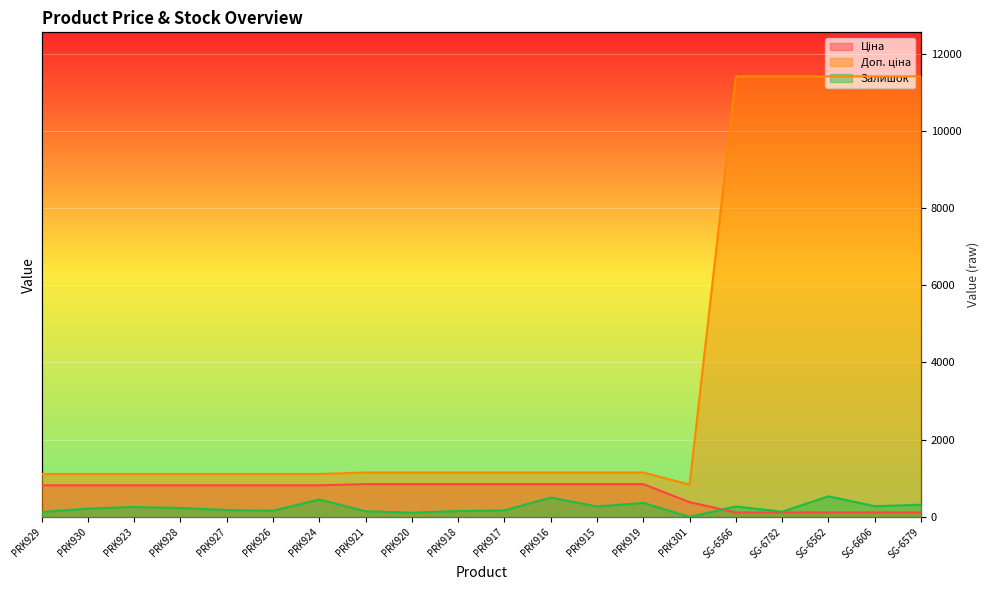

Reading left to right, extract all data points from this chart.

Ціна: 818.5	818.5	818.5	818.5	818.5	818.5	818.5	848.4	848.4	848.4	848.4	848.4	848.4	848.4	380.4	114.1	114.1	114.1	114.1	114.1
Доп. ціна: 1109.2	1109.2	1109.2	1109.2	1109.2	1109.2	1109.2	1149.7	1149.7	1149.7	1149.7	1149.7	1149.7	1149.7	835.0	11410.0	11410.0	11410.0	11410.0	11410.0
Залишок: 125.0	215.0	256.0	229.0	178.0	159.0	451.0	145.0	107.0	151.0	167.0	500.0	269.0	362.0	0.0	269.0	134.0	532.0	276.0	315.0